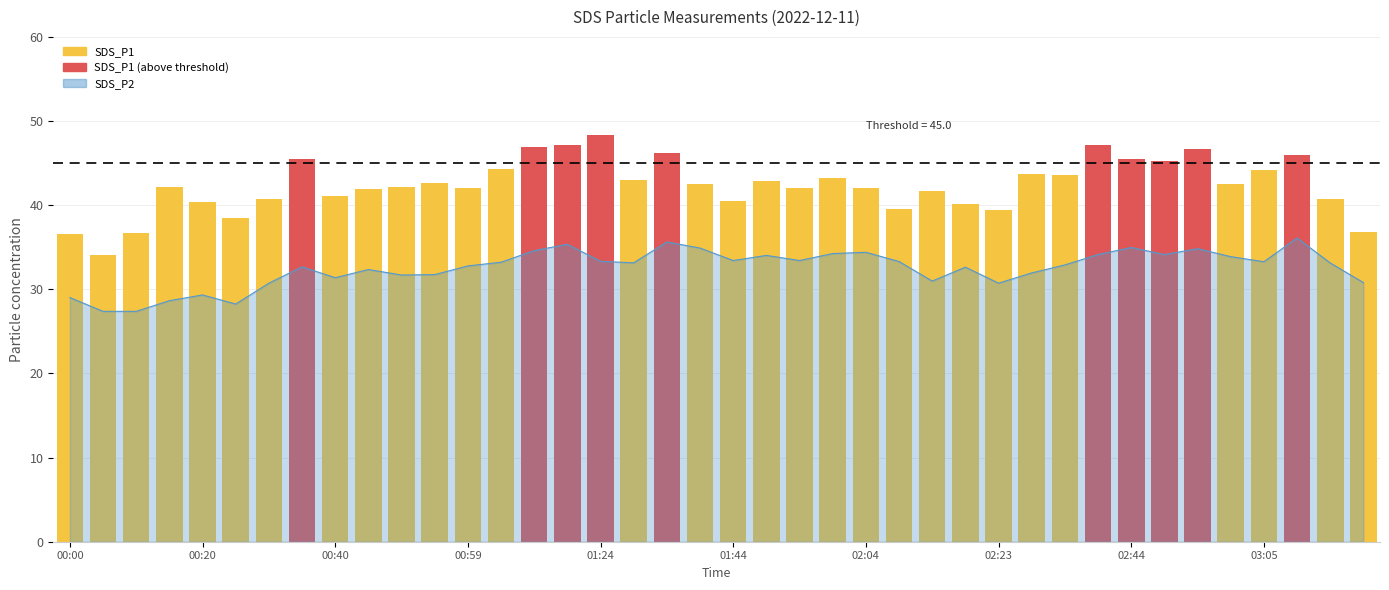

Is it true that the value at 02:04 is 34.4?

True